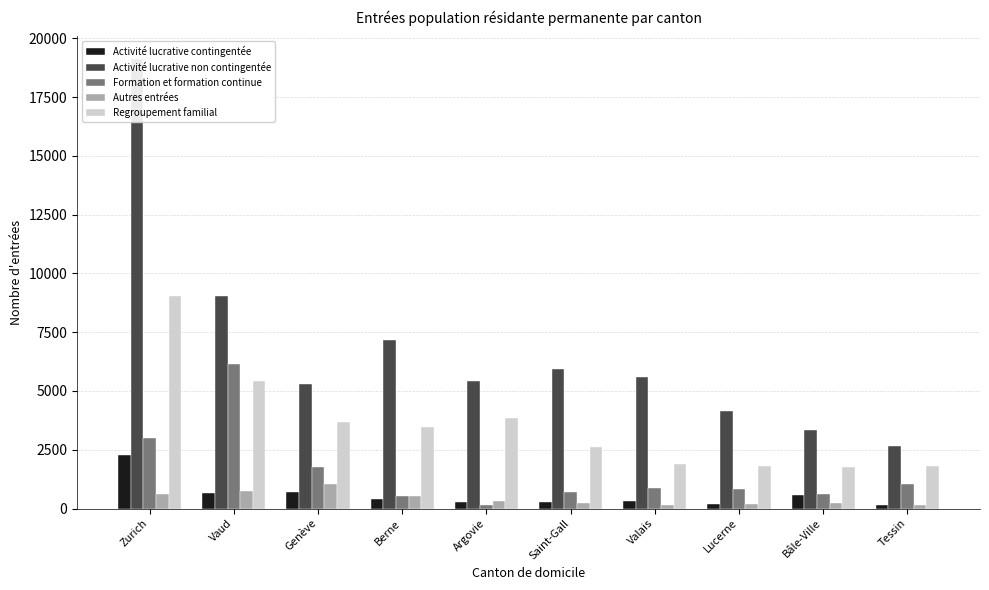

Reading left to right, extract all data points from this chart.

Activité lucrative contingentée: 2279	657	722	408	295	256	315	202	580	151
Activité lucrative non contingentée: 19126	9026	5285	7174	5428	5955	5581	4146	3345	2659
Formation et formation continue: 2985	6167	1755	544	158	721	880	816	599	1044
Autres entrées: 620	747	1051	519	318	218	170	203	231	129
Regroupement familial: 9059	5416	3698	3486	3853	2626	1909	1823	1745	1811